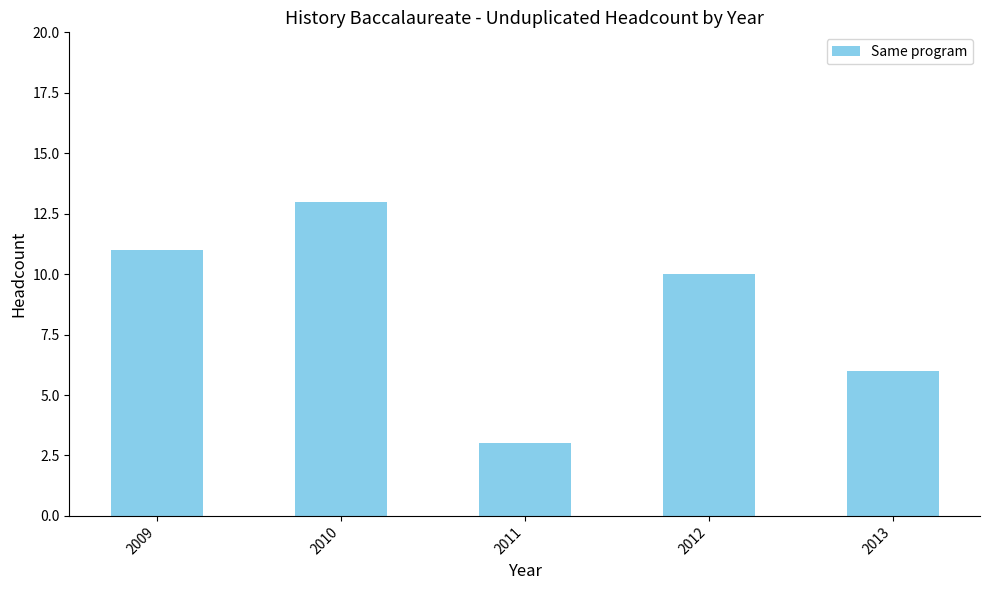

What is the average value?

9